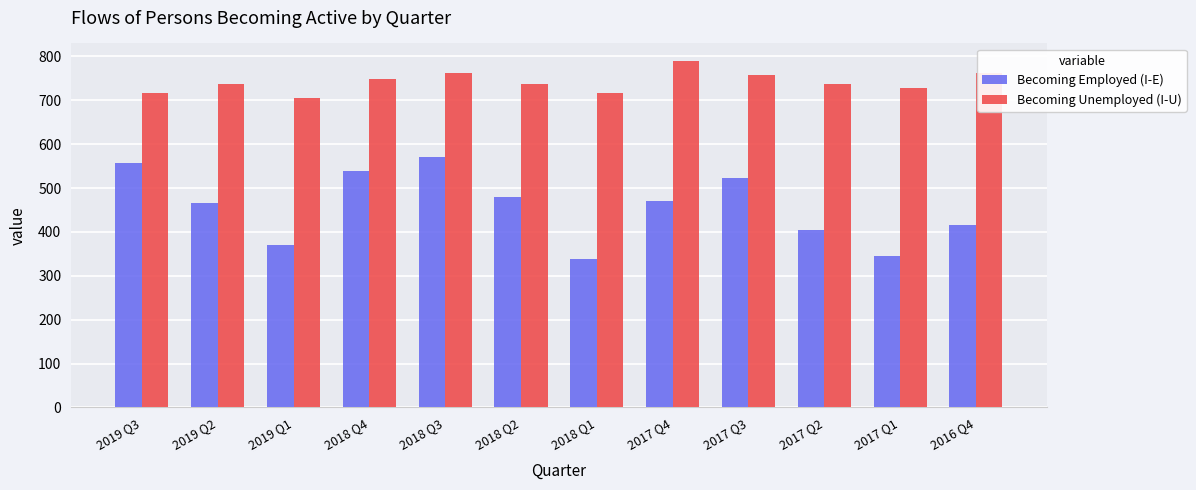

The value of Becoming Unemployed (I-U) at 2019 Q2 is 1085.2. True or false?

False